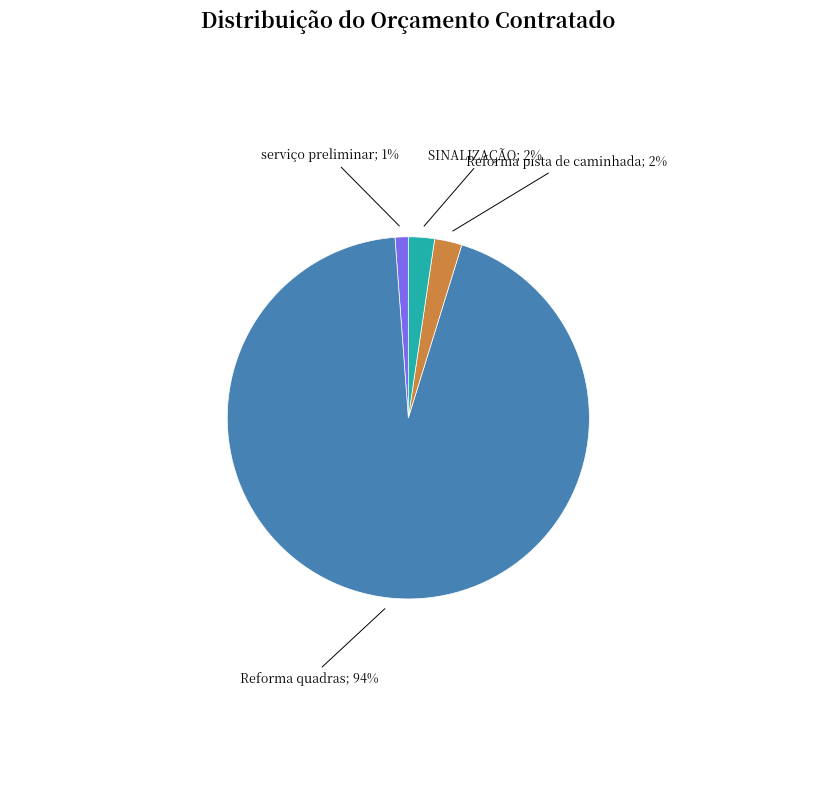

Does any single category account for the majority?

Yes